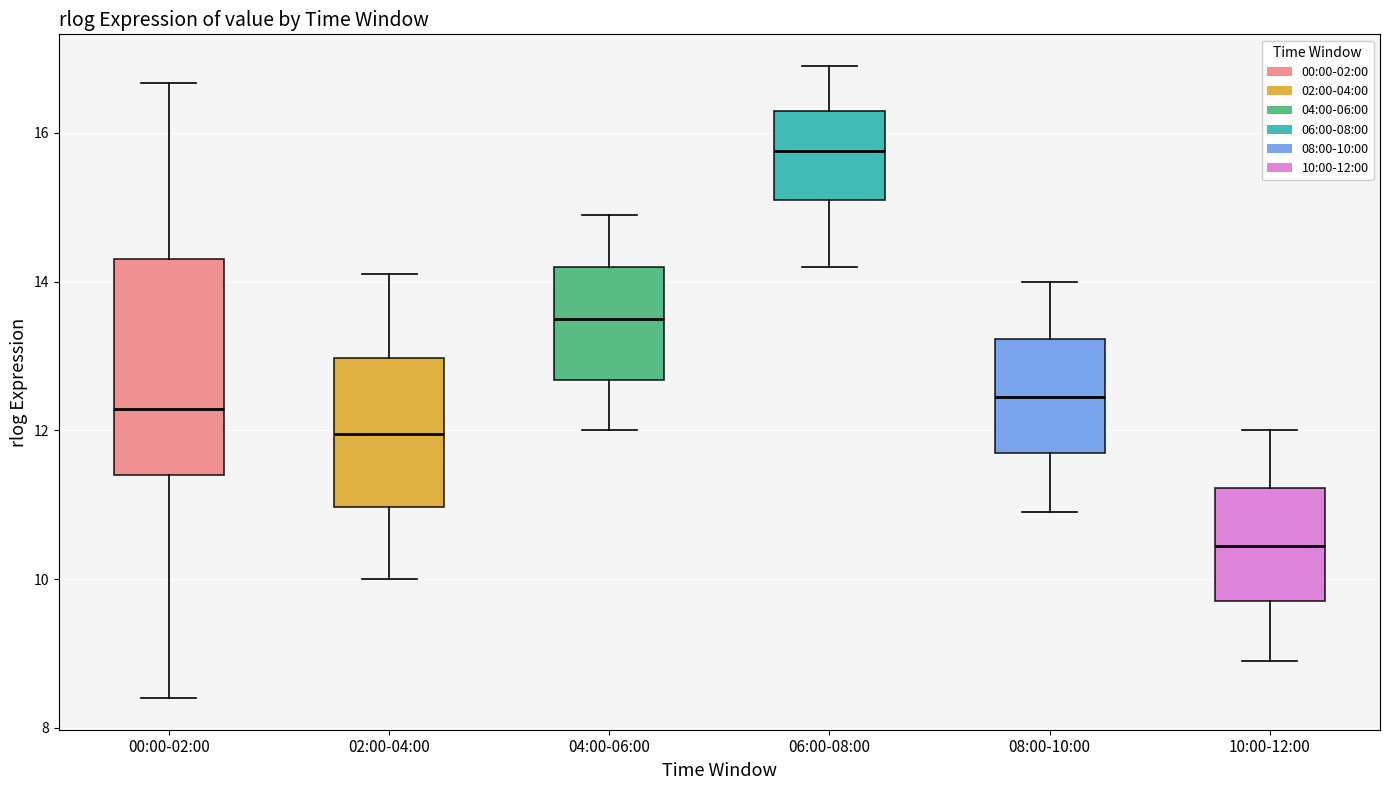

Where is the upper edge of the box for 04:00-06:00 on the y-axis? The values are not printed on the chart, so give them approximately, as read against the axis.

14.2